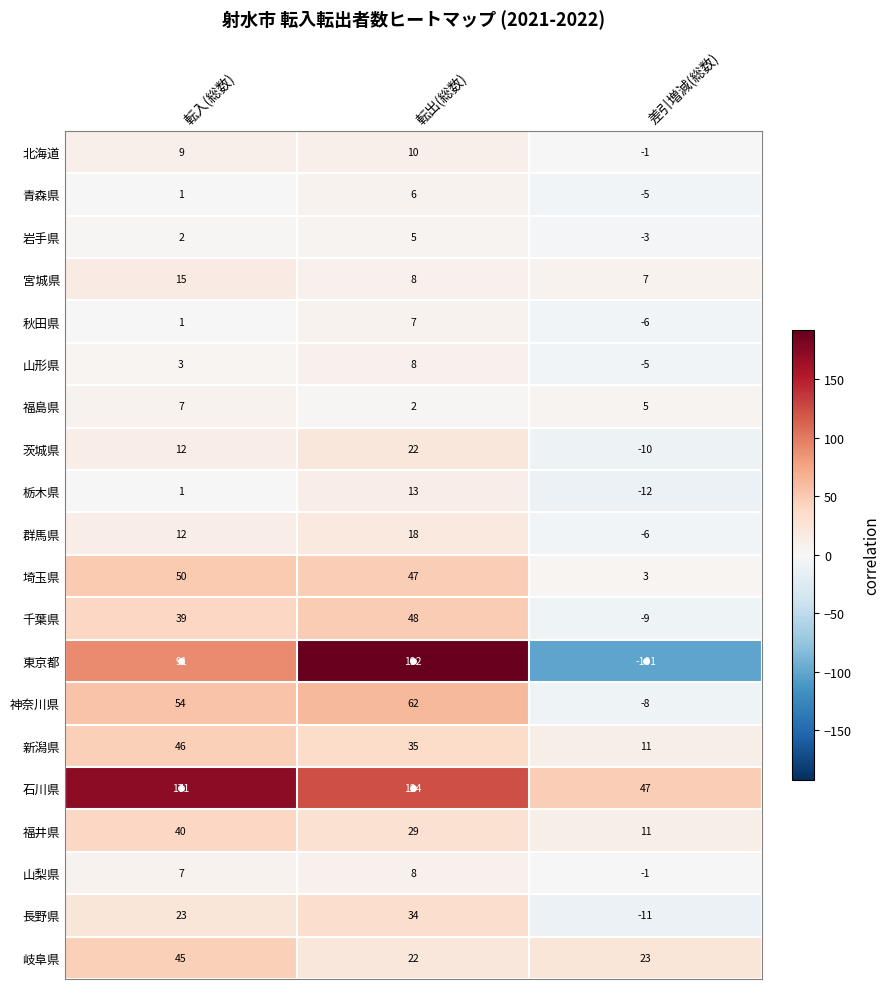

Which series has the largest total across all categories?

石川県